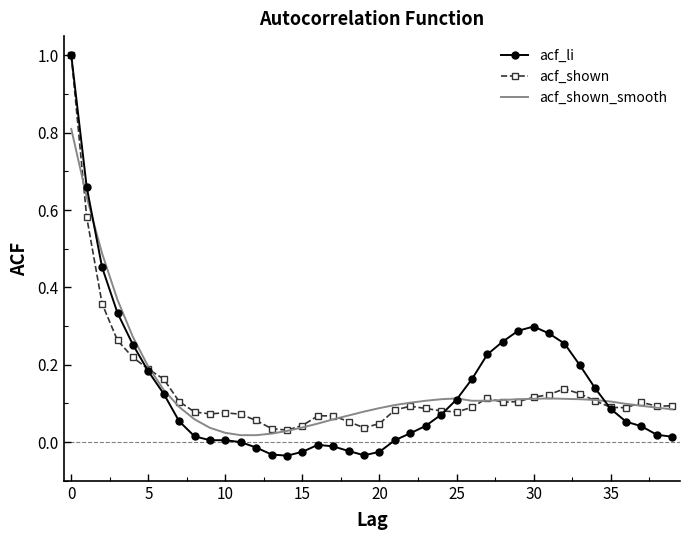

Which series has the largest range (max minus min)?

acf_li